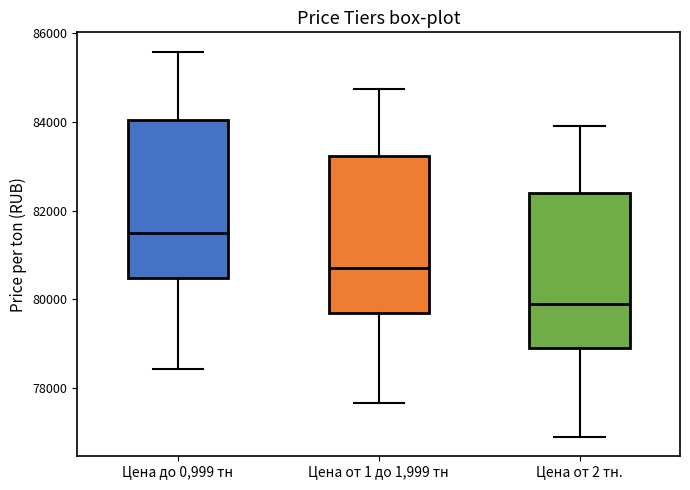

Reading left to right, read every box against the y-axis: the position of its median line, the range the box covers, and the ends of its whiskers. The values are not printed on the chart, so give them approximately, as read against the axis.

Цена до 0,999 тн: median 81400, box 80400 to 84000, whiskers 78400 to 85600
Цена от 1 до 1,999 тн: median 80600, box 79600 to 83200, whiskers 77600 to 84800
Цена от 2 тн.: median 80000, box 79000 to 82400, whiskers 77000 to 84000